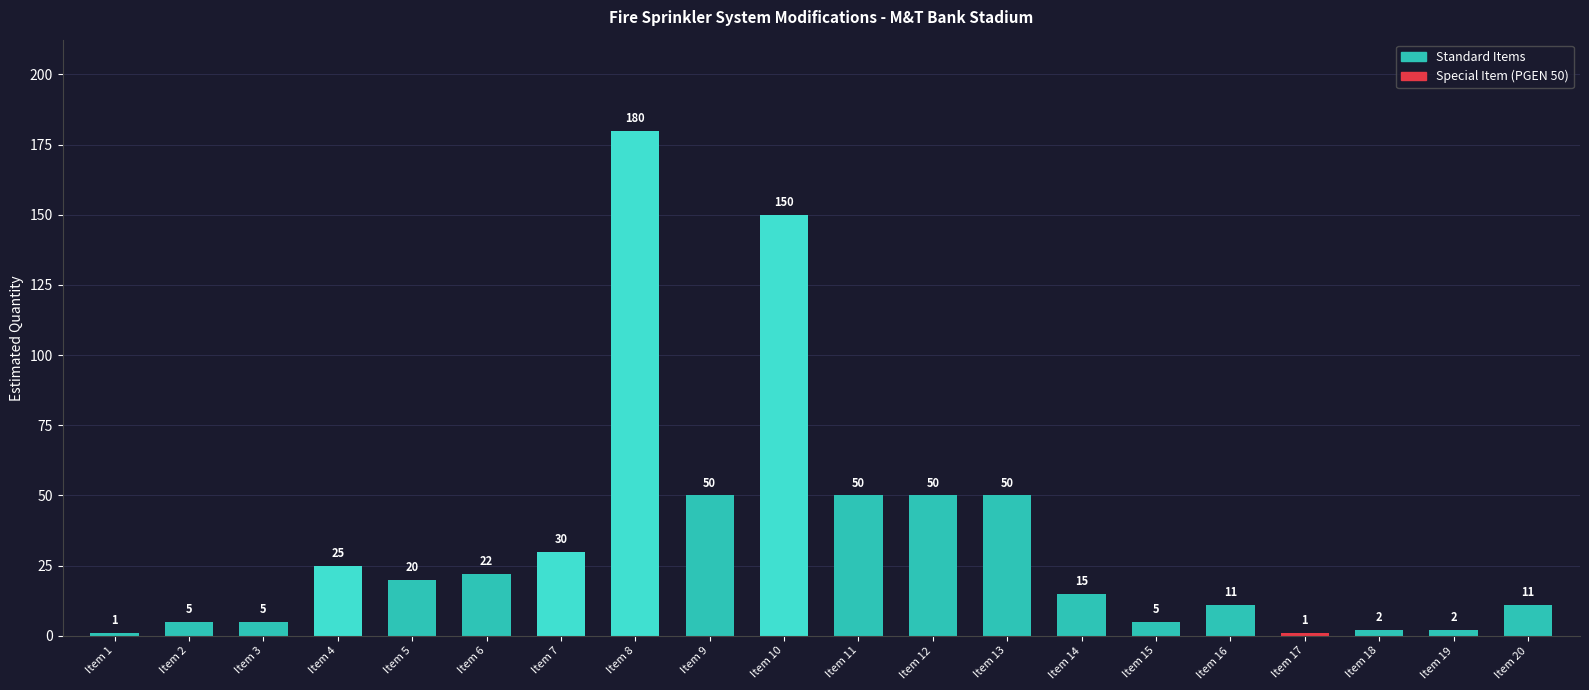

What is the average value?

34